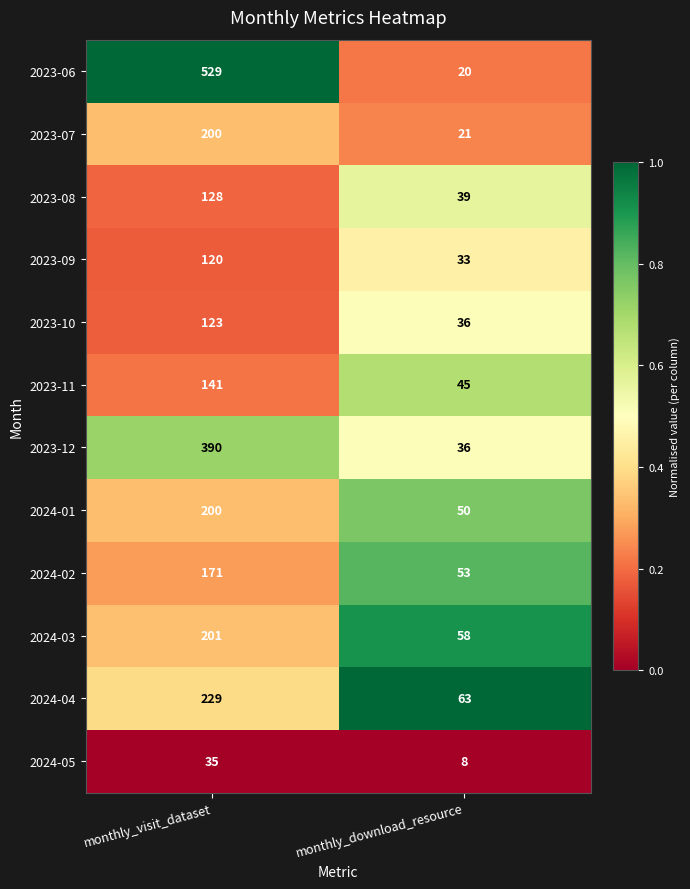

Which series has the largest total across all categories?

2023-06